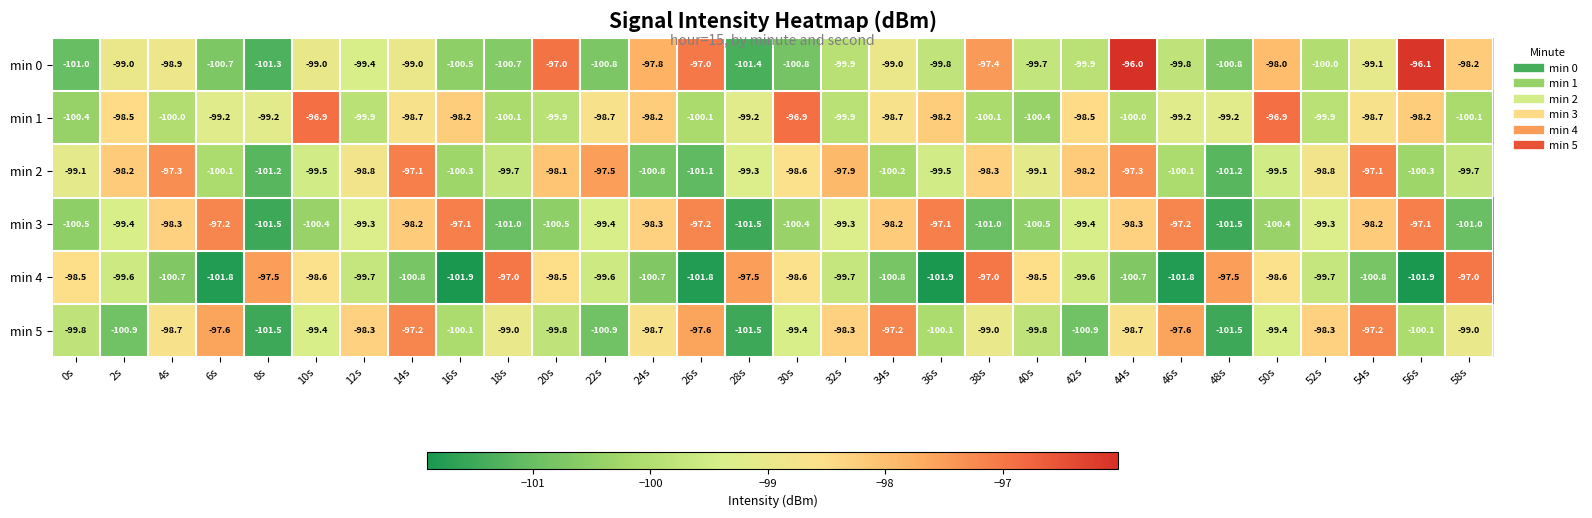

Count the number of categories in the chart.

30